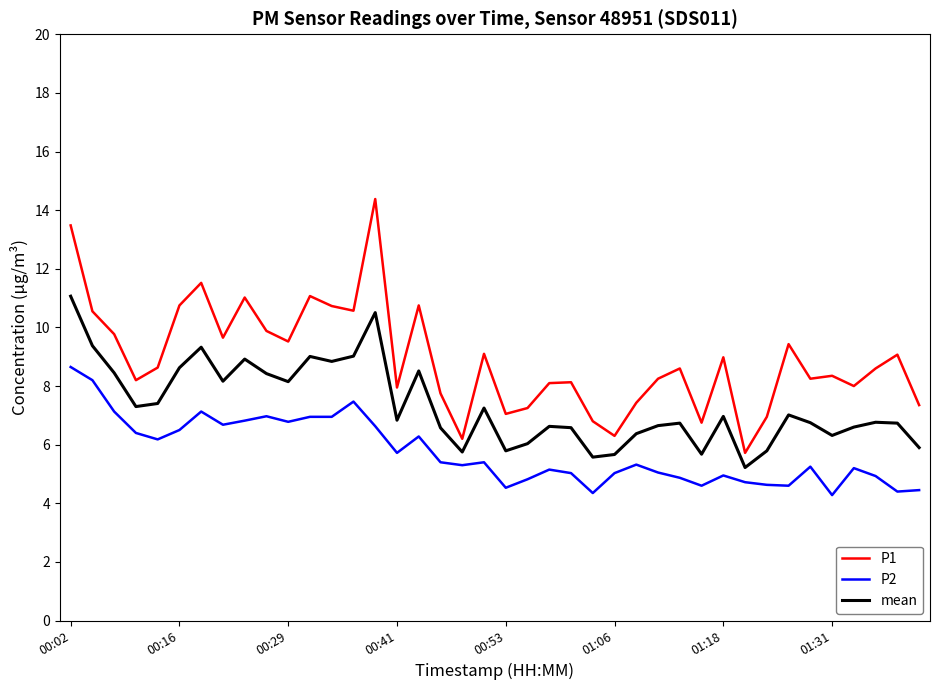

Rank the series by their maximum value, from highest to lowest.

P1, mean, P2